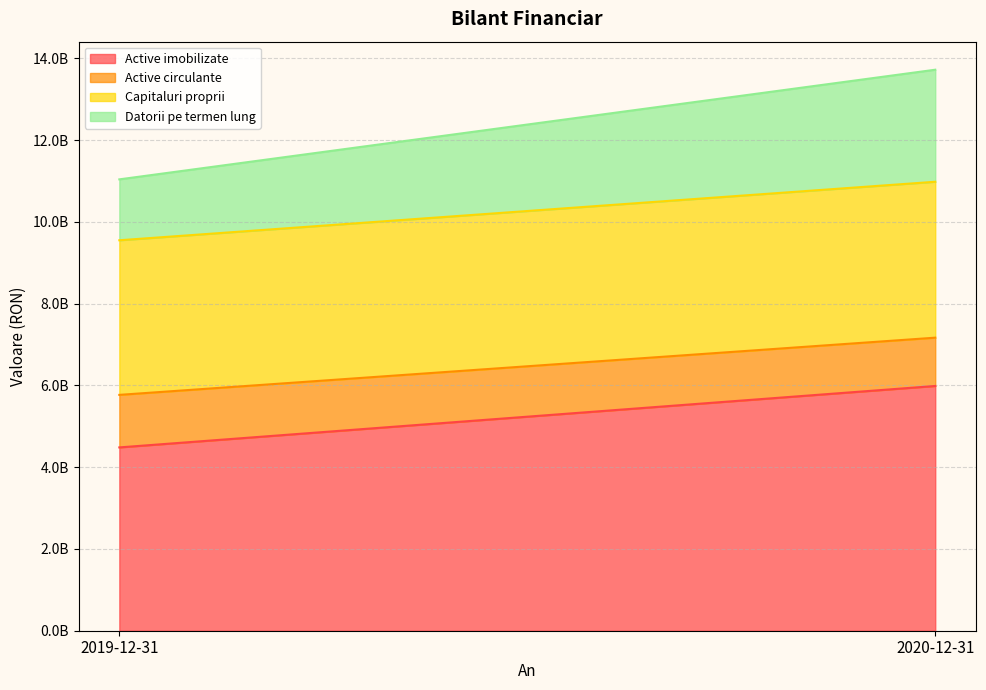

Which label corresponds to the largest value in the chart?

2020-12-31